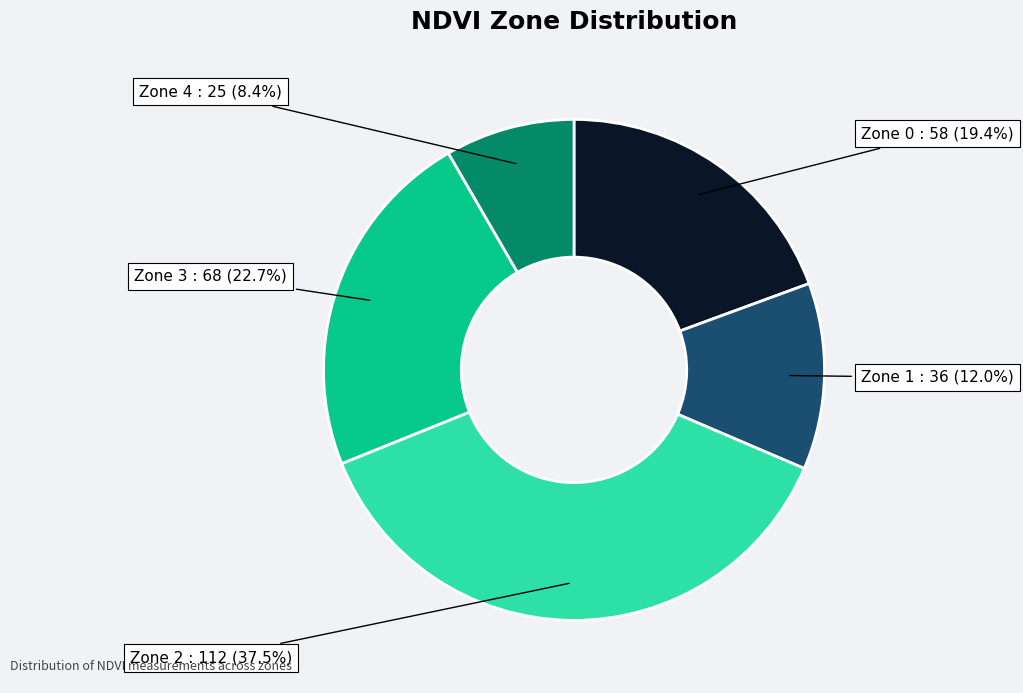

Count the number of slices in the pie.

5